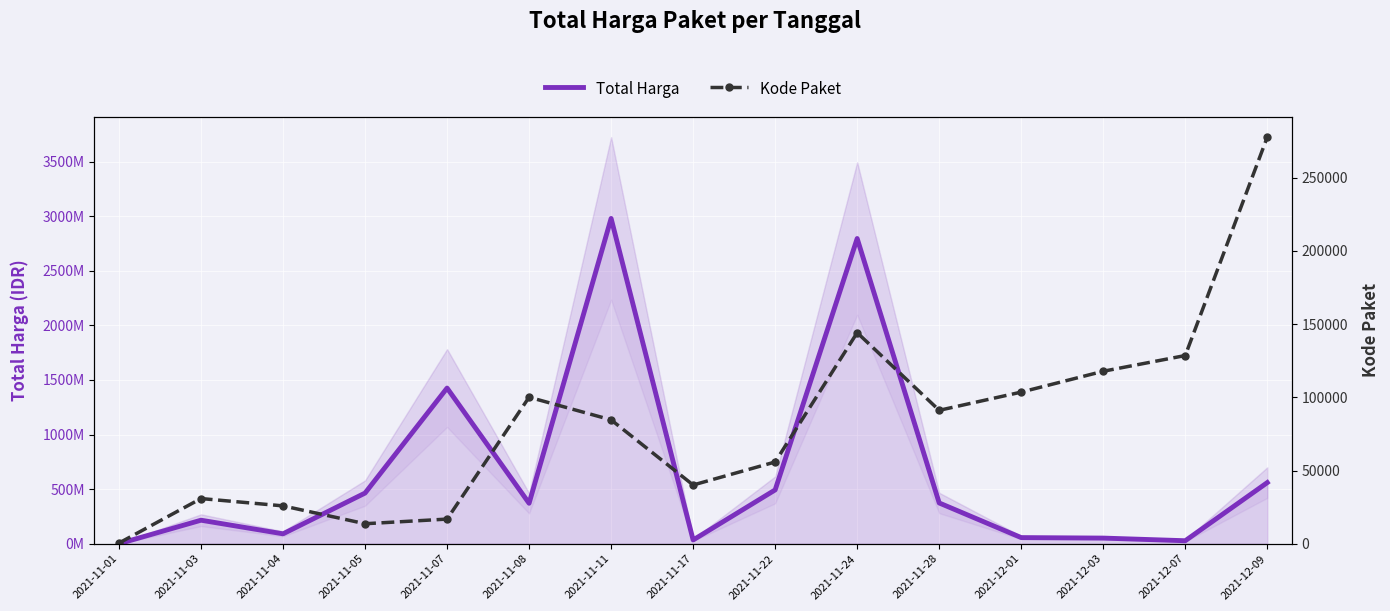

The Total Harga series shows 310258561 at 2021-11-05. True or false?

False